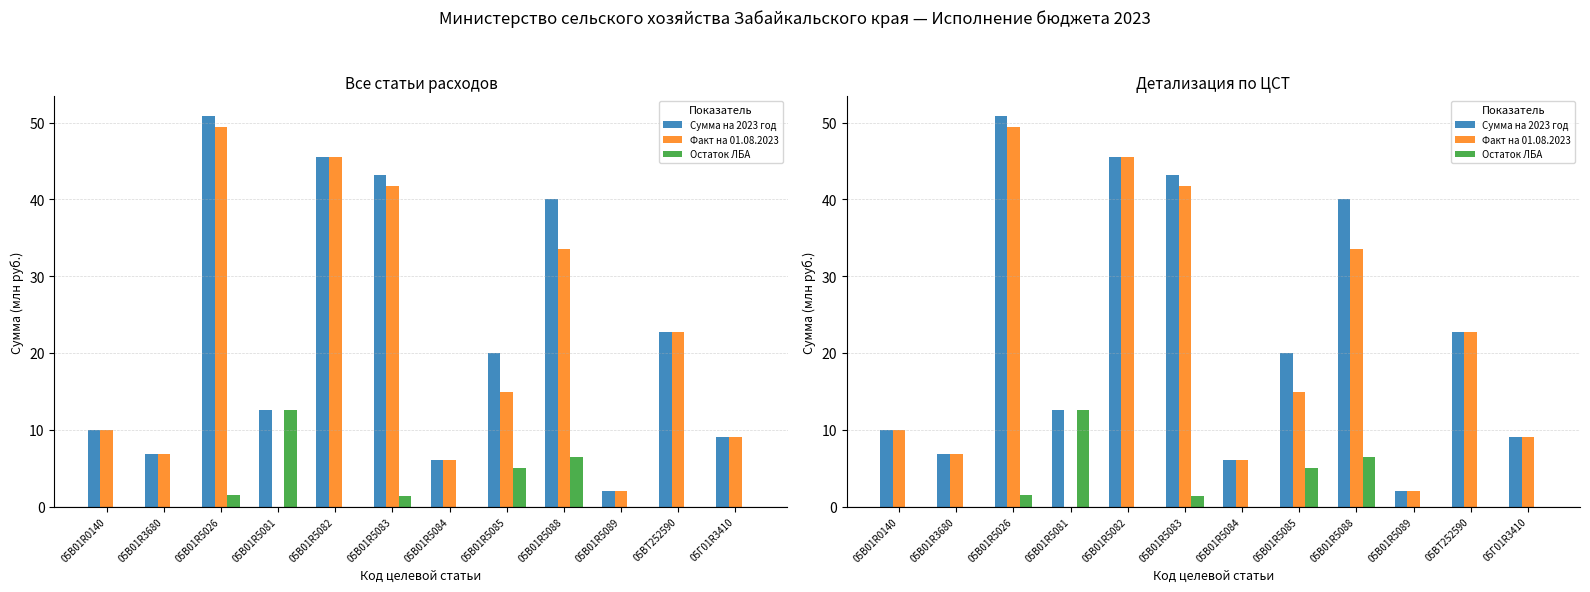

Are the bars grouped side by side (vs. stacked)?

Yes